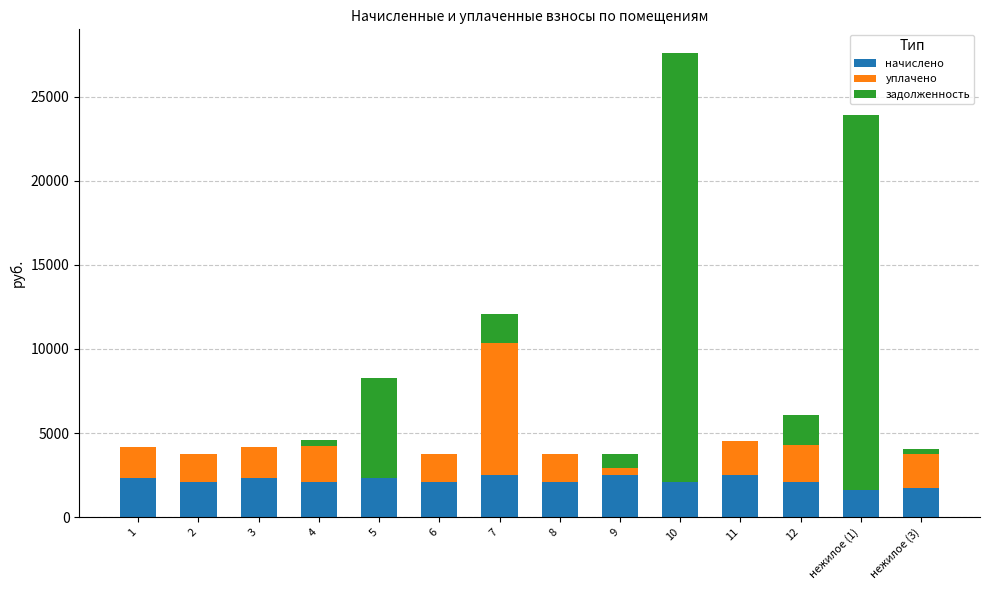

What is the sum of the начислено values at 2 and 8?

4210.3